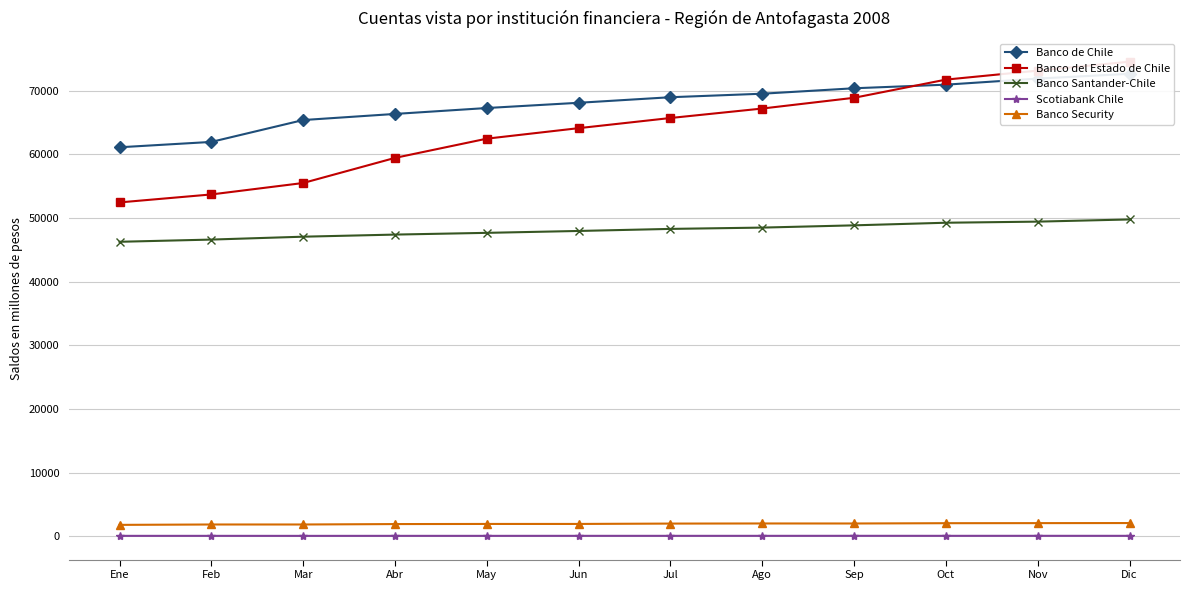

How many data points does each series have?

12